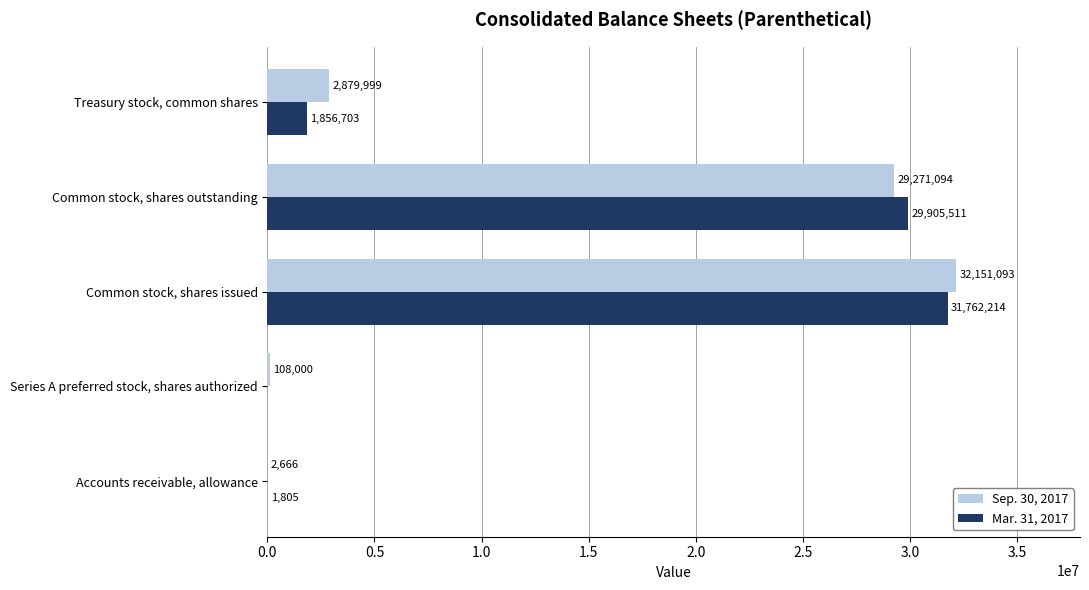

What is the sum of all Sep. 30, 2017 values?

64412852